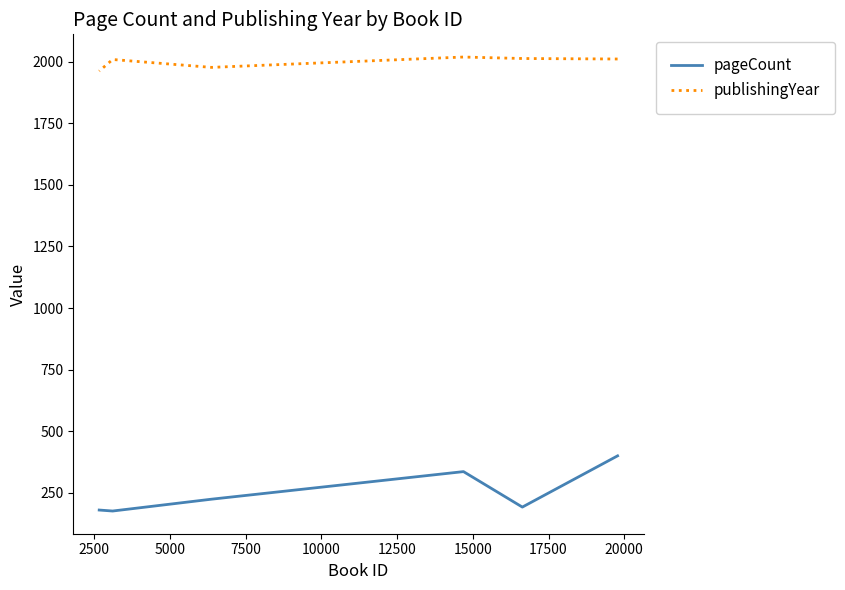

Is this an area chart (filled region under the line)?

No